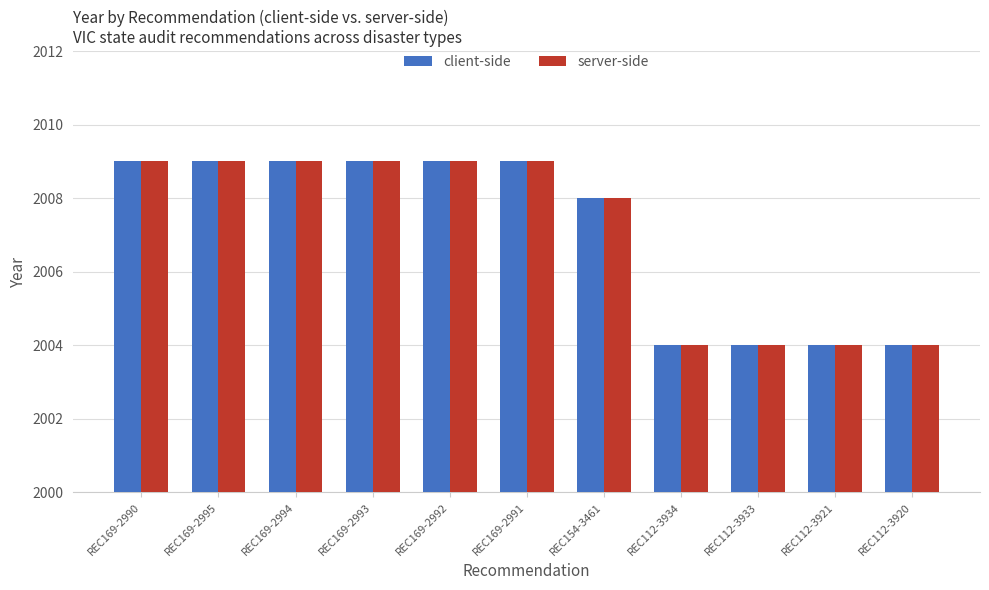

What is the total value across all series at REC112-3920?

4008